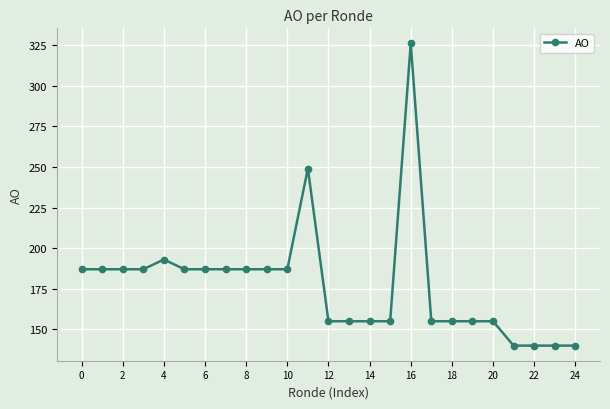

Reading left to right, transcribe all the data shown in this chart.

187	187	187	187	193	187	187	187	187	187	187	249	155	155	155	155	326	155	155	155	155	140	140	140	140